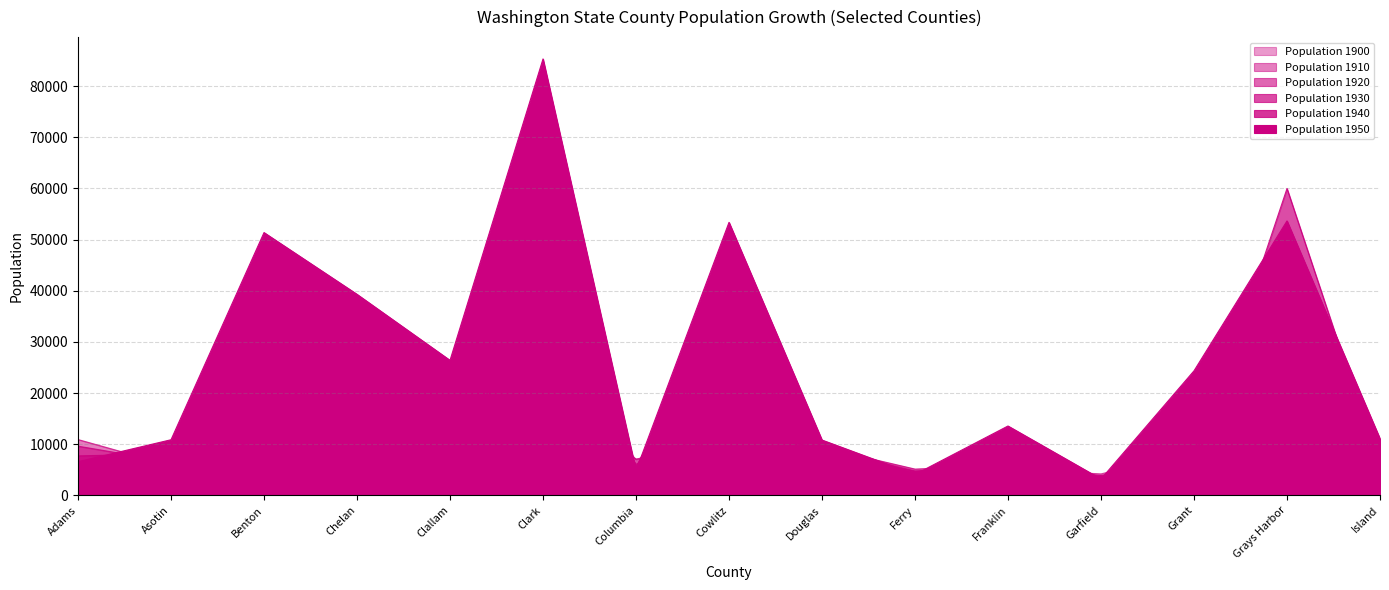

How many intersections are there between Population 1910 and Population 1940?

7